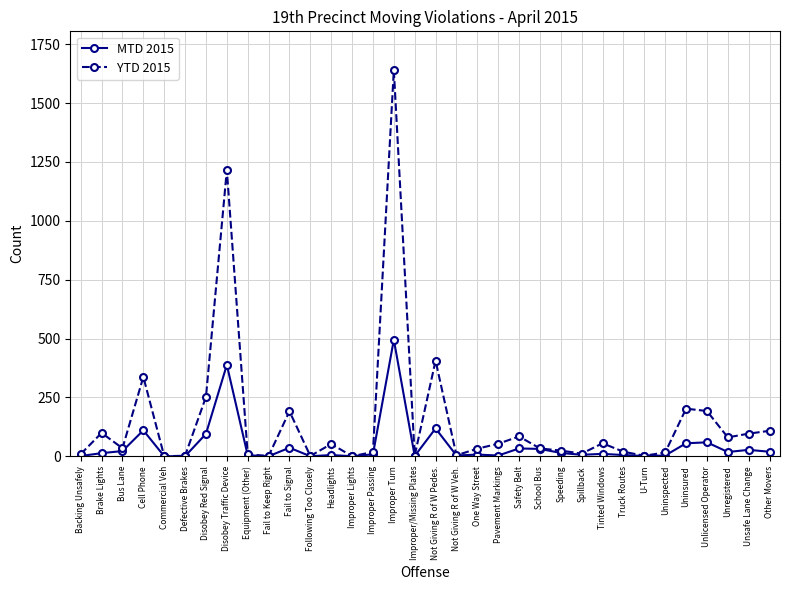

Is this an area chart (filled region under the line)?

No